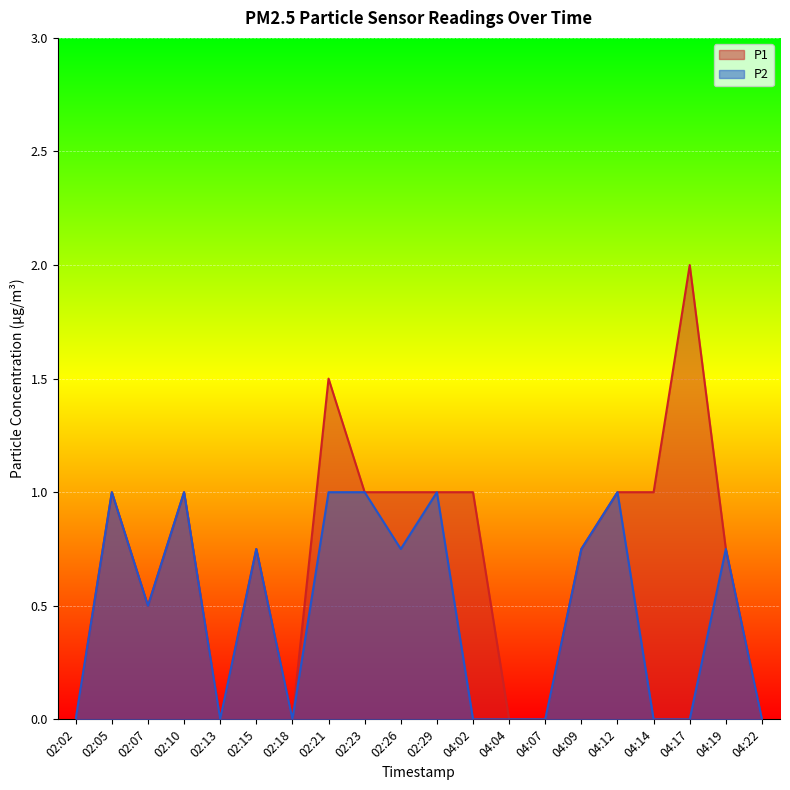

Rank the series by their maximum value, from highest to lowest.

P1, P2